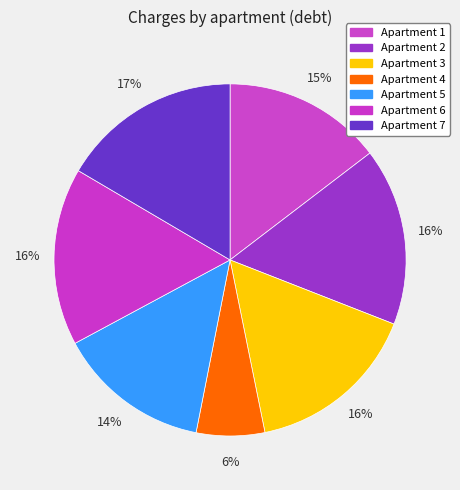

How many segments does this pie chart have?

7